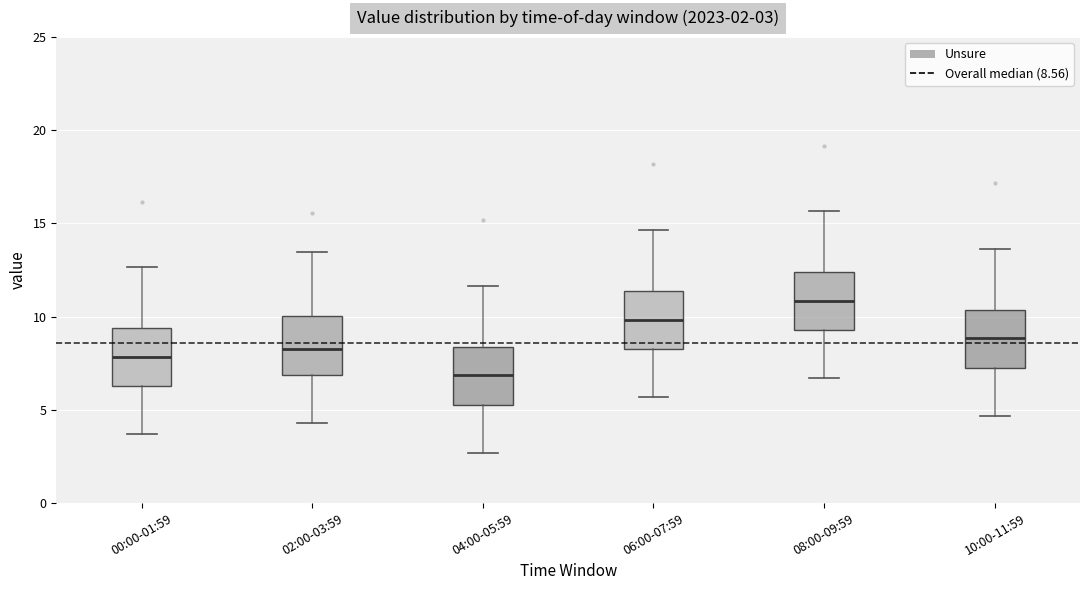

Which box has the lowest median line?

04:00-05:59